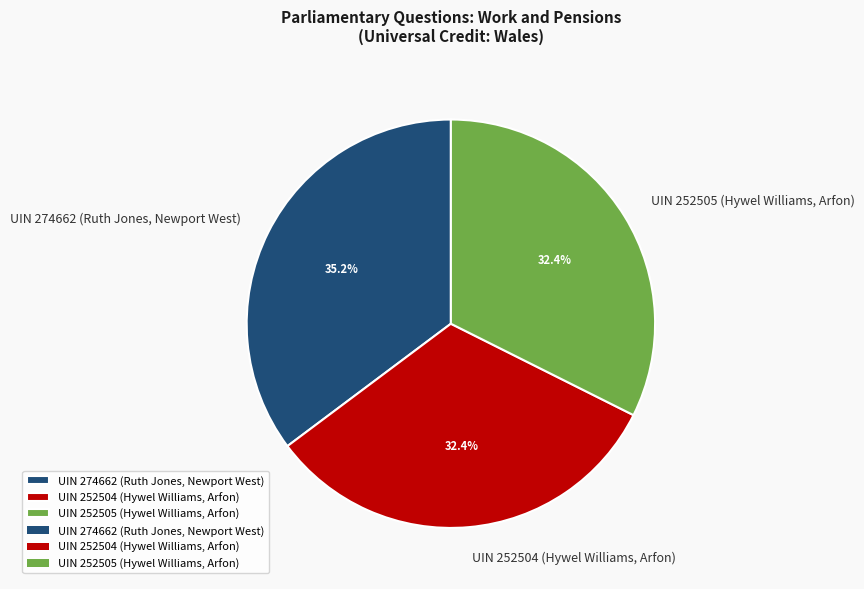

True or false: UIN 252505 (Hywel Williams, Arfon) accounts for 47% of the total.

False